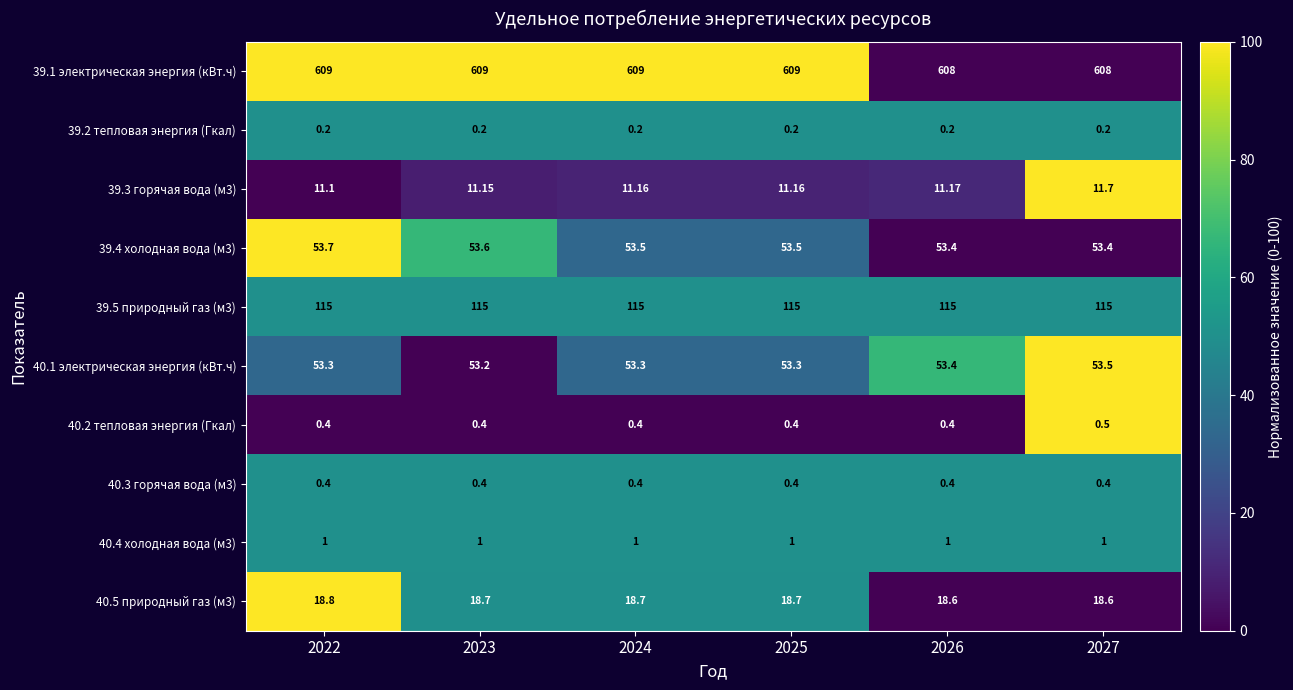

Is the value of 39.2 тепловая энергия (Гкал) at 2025 greater than the value of 40.1 электрическая энергия (кВт.ч) at 2025?

No